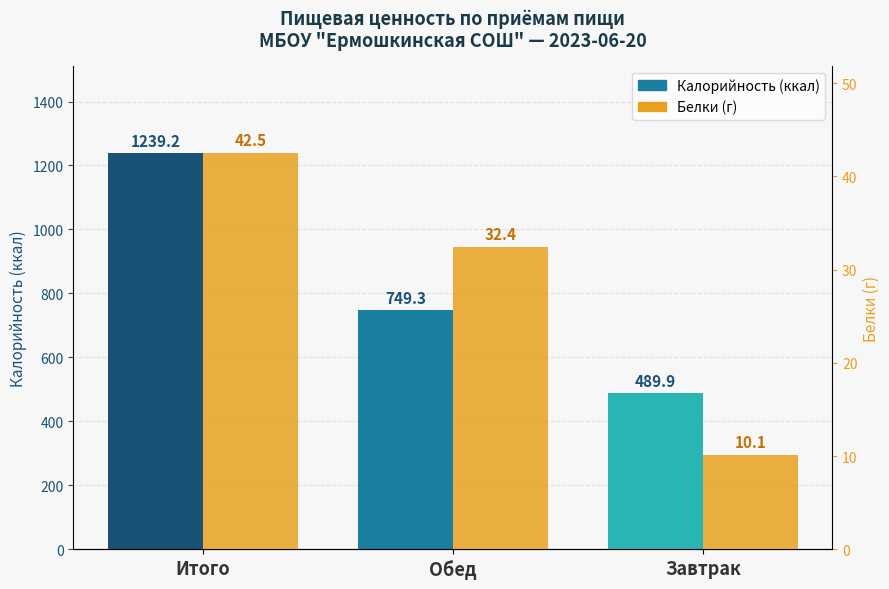

What are all the series names shown in the legend?

Калорийность, Белки